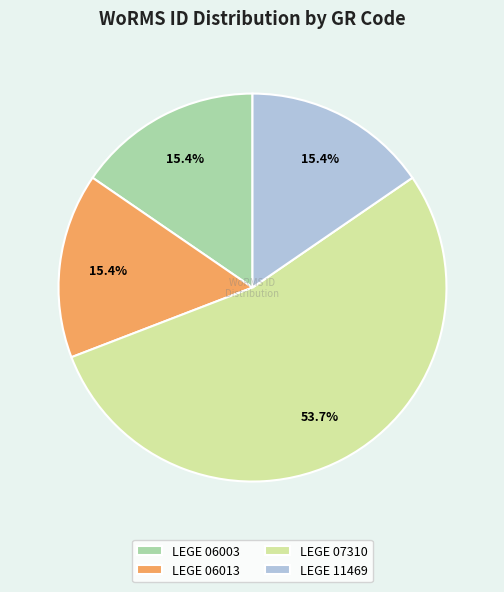

True or false: LEGE 06013 accounts for 6% of the total.

False